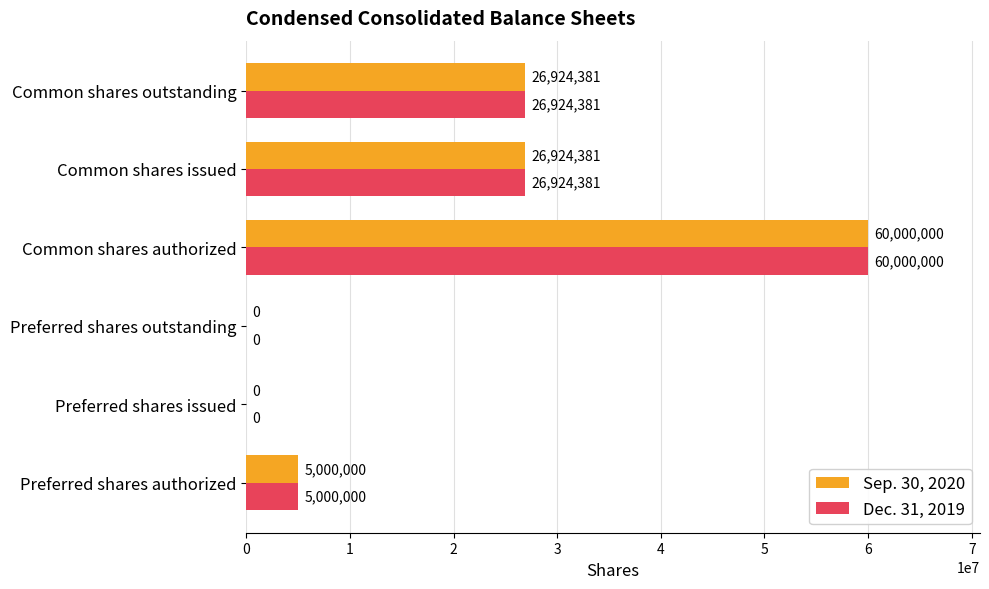

What is the maximum value for Dec. 31, 2019?

60000000